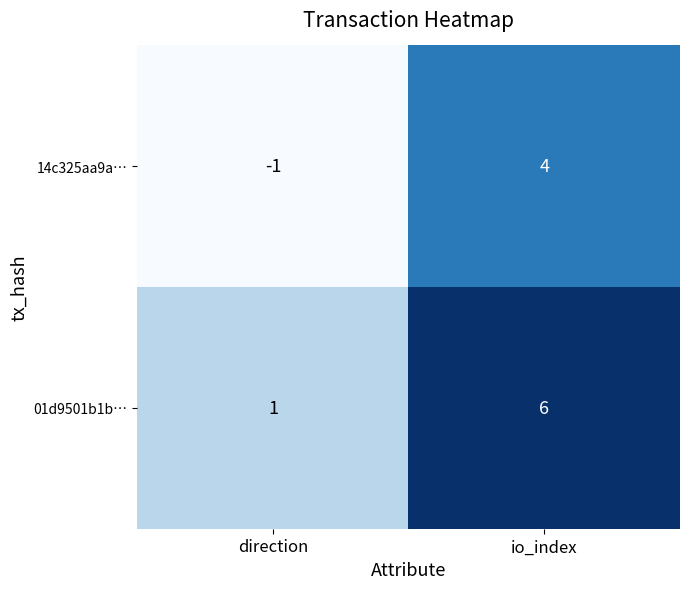

The value of 01d9501b1b… at direction is 1. True or false?

True